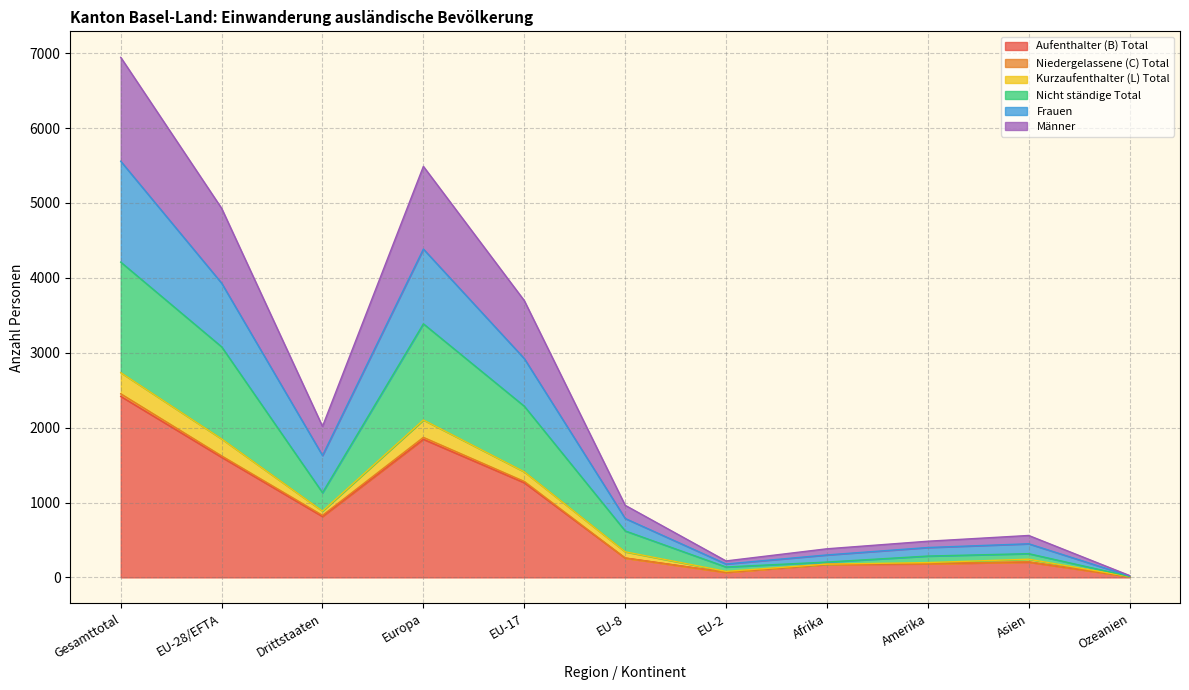

Reading right to left, list all the values displayed in this chart.

Aufenthalter (B) Total: 10	205	182	173	68	259	1264	1844	813	1604	2417
Niedergelassene (C) Total: 10	208	184	177	68	259	1282	1870	829	1623	2452
Kurzaufenthalter (L) Total: 14	317	285	205	139	621	2286	3386	1131	3079	4210
Nicht ständige Total: 25	560	483	382	220	963	3696	5488	2016	4928	6944
Frauen: 11	243	198	177	81	342	1410	2102	885	1849	2734
Männer: 20	449	399	300	179	787	2922	4384	1628	3929	5557